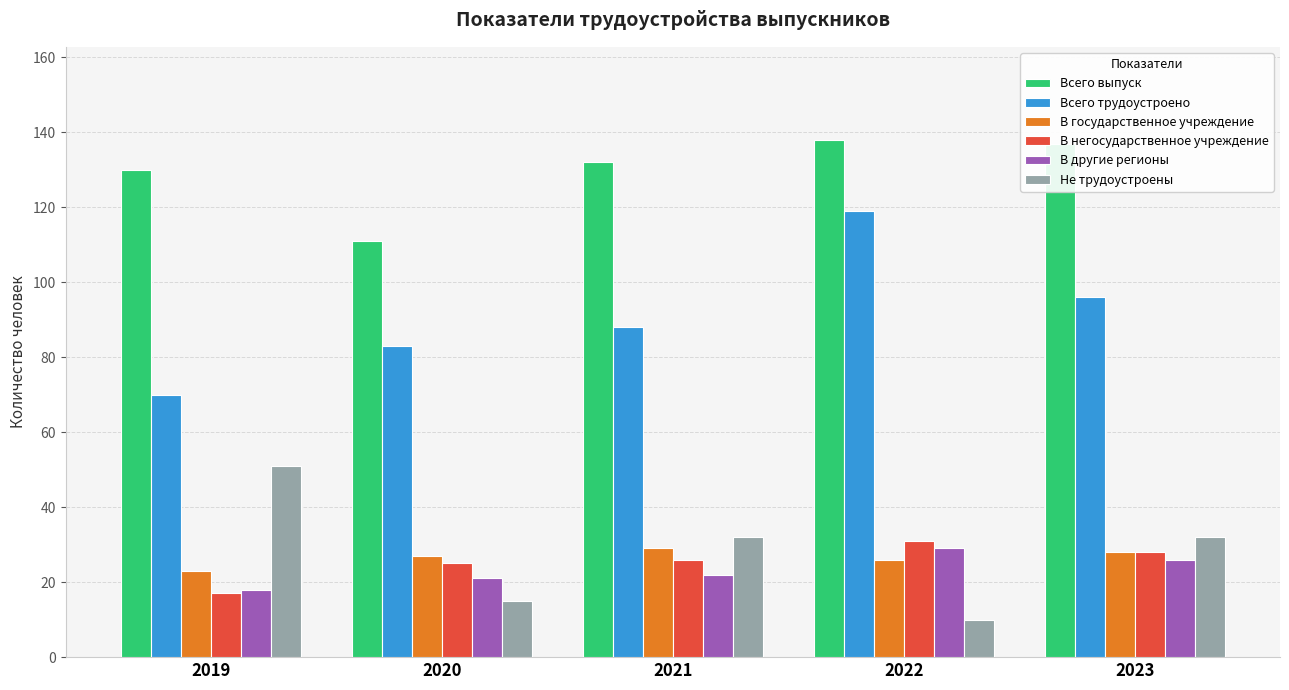

What is the average value of the Не трудоустроены series?

28